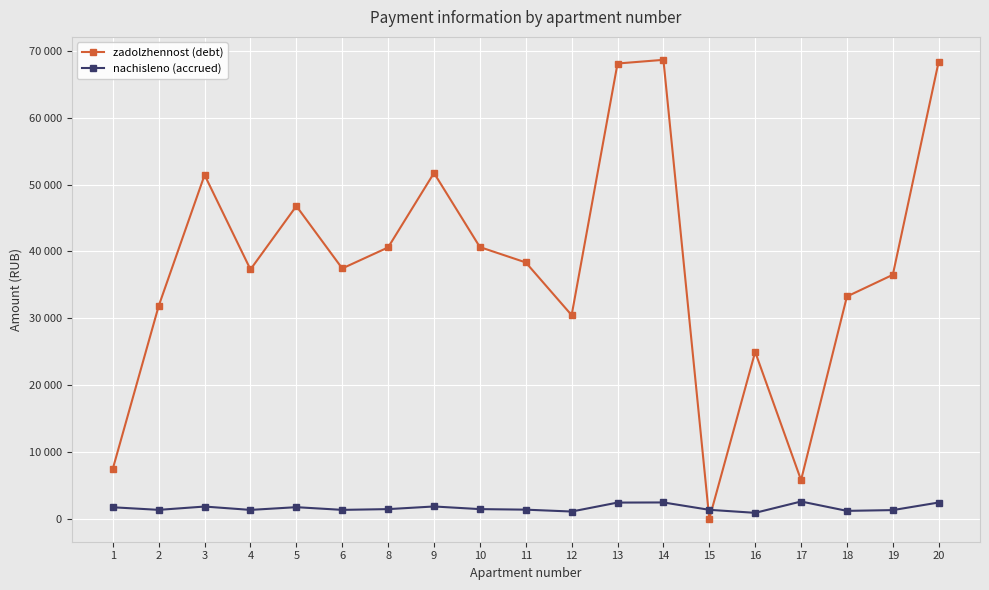

Rank the series by their average value, from highest to lowest.

zadolzhennost (debt), nachisleno (accrued)